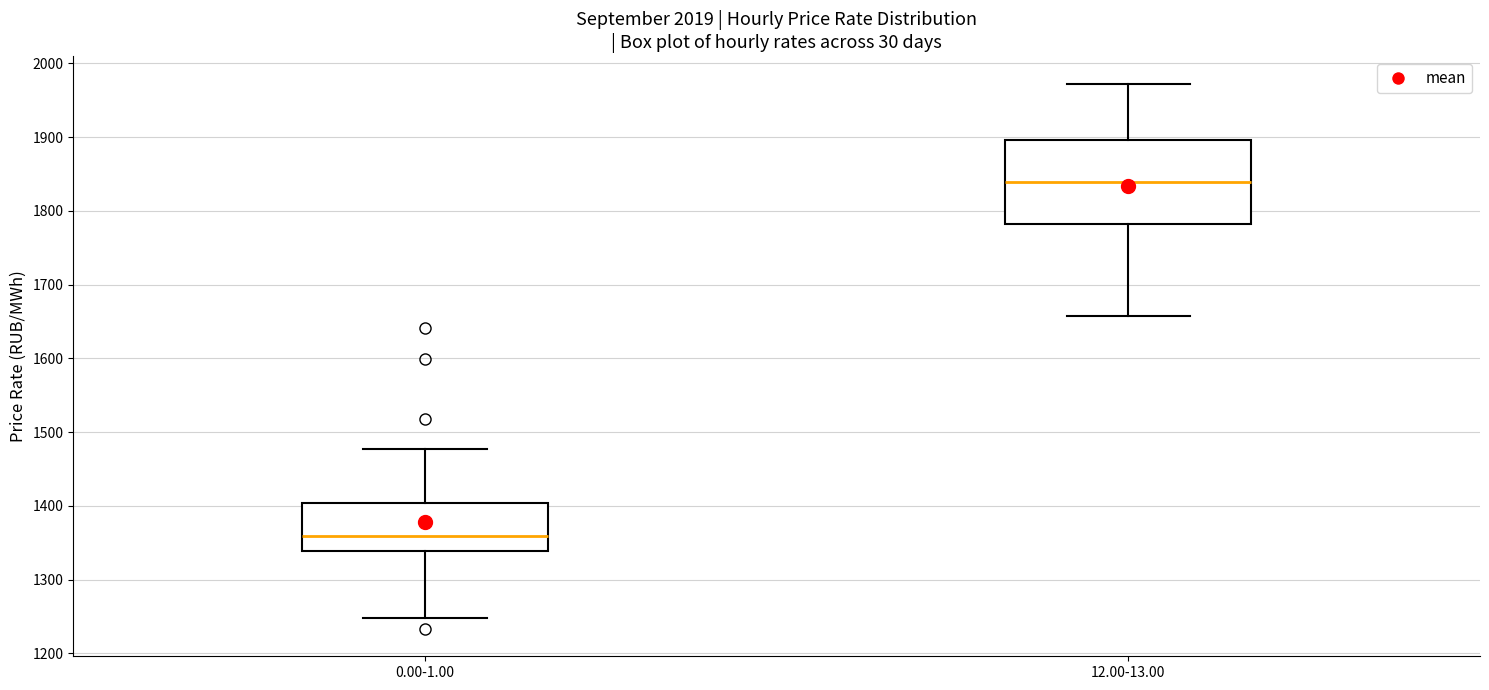

Which box's median line is the highest?

12.00-13.00